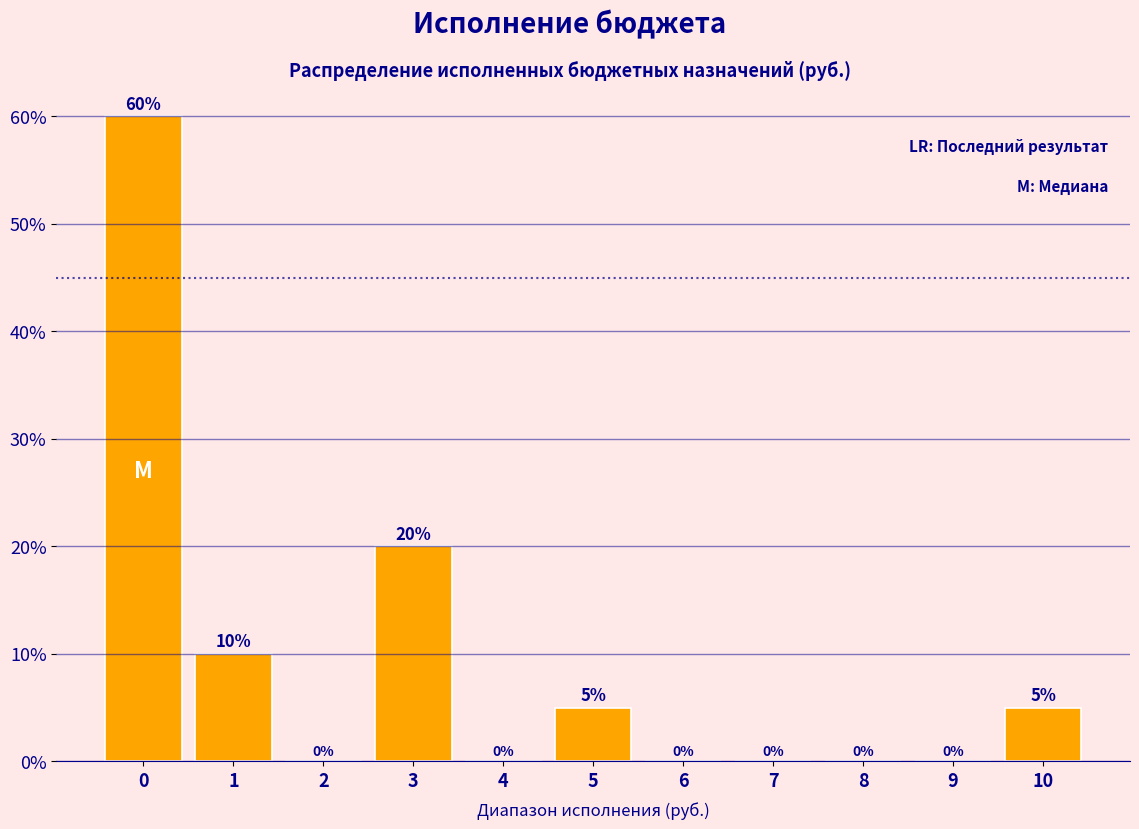

Reading left to right, transcribe all the data shown in this chart.

0=60	1=10	2=0	3=20	4=0	5=5	6=0	7=0	8=0	9=0	10=5